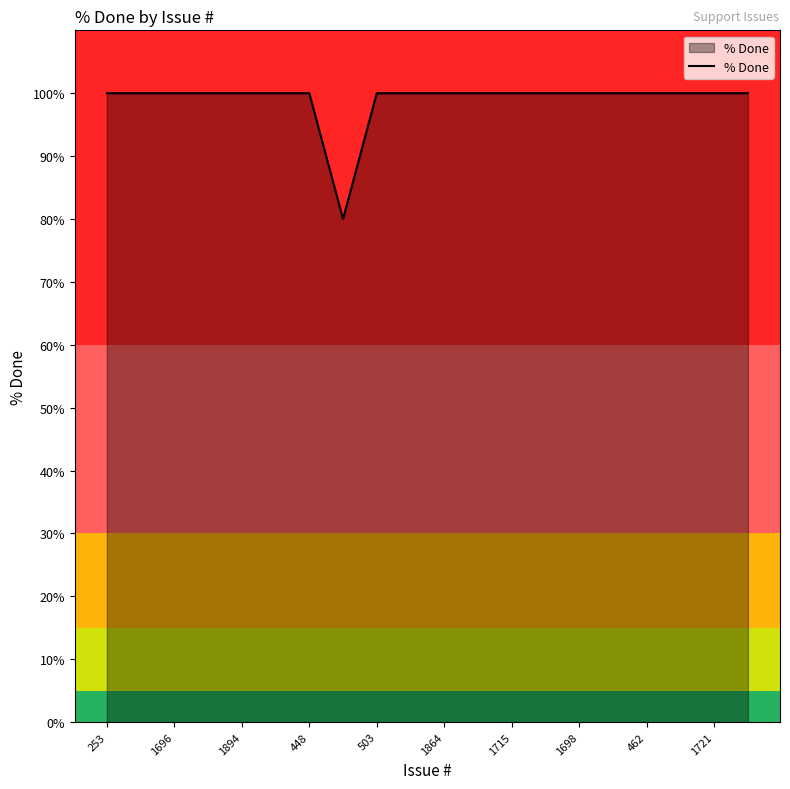

Reading right to left, transcribe all the data shown in this chart.

100	100	100	100	100	100	100	100	100	100	100	100	80	100	100	100	100	100	100	100